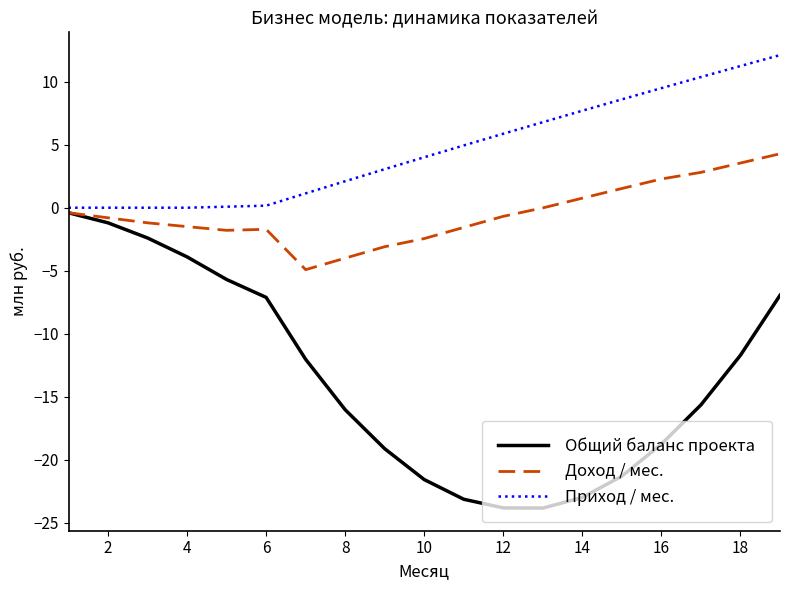

What is the maximum value for Приход / мес.?

12.1